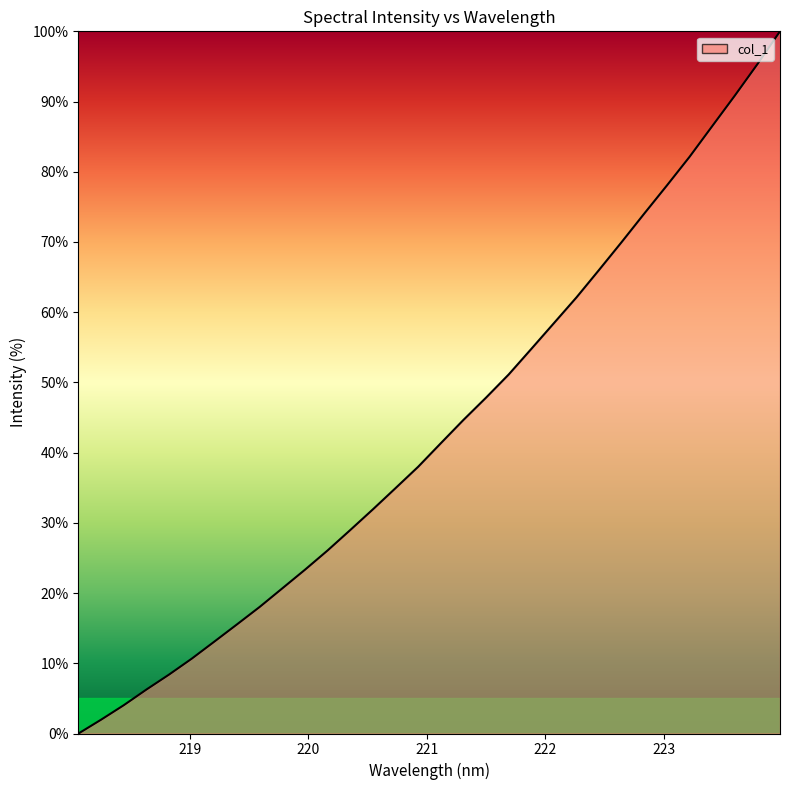

Rank the categories by value from lowest to highest.

218.0596, 218.2508, 218.442, 218.6332, 218.8244, 219.0156, 219.2067, 219.3979, 219.589, 219.7801, 219.9712, 220.1623, 220.3533, 220.5444, 220.7354, 220.9264, 221.1174, 221.3083, 221.4993, 221.6902, 221.8812, 222.0721, 222.263, 222.4538, 222.6447, 222.8355, 223.0264, 223.2172, 223.408, 223.5987, 223.7895, 223.9802